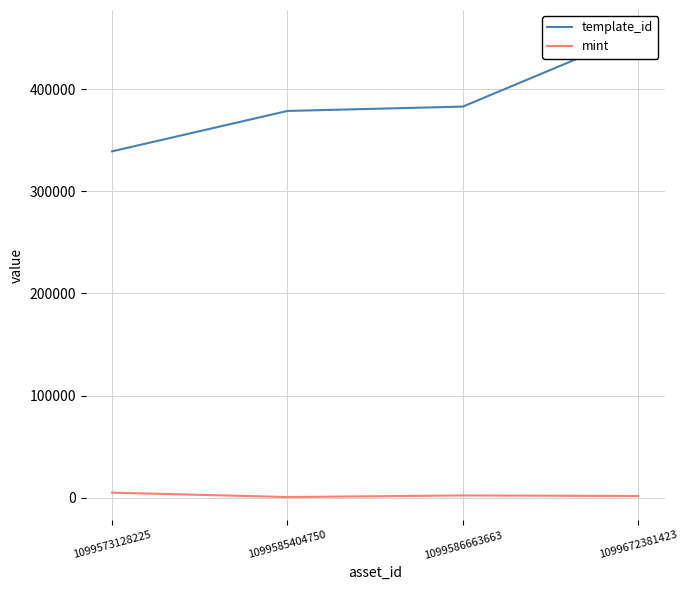

What is the highest value of the template_id series?

454978